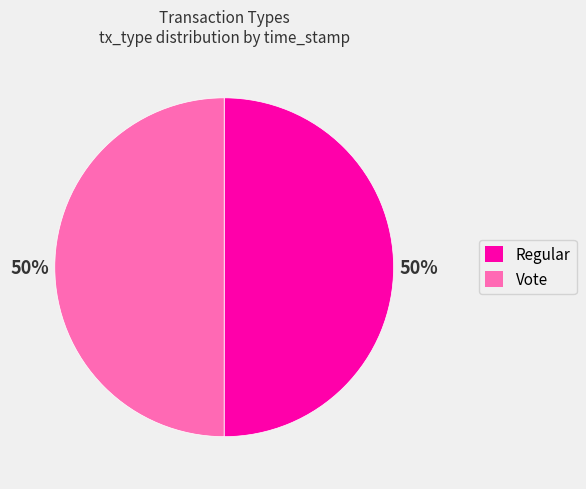

Do Vote and Regular together represent more than half of the pie?

Yes